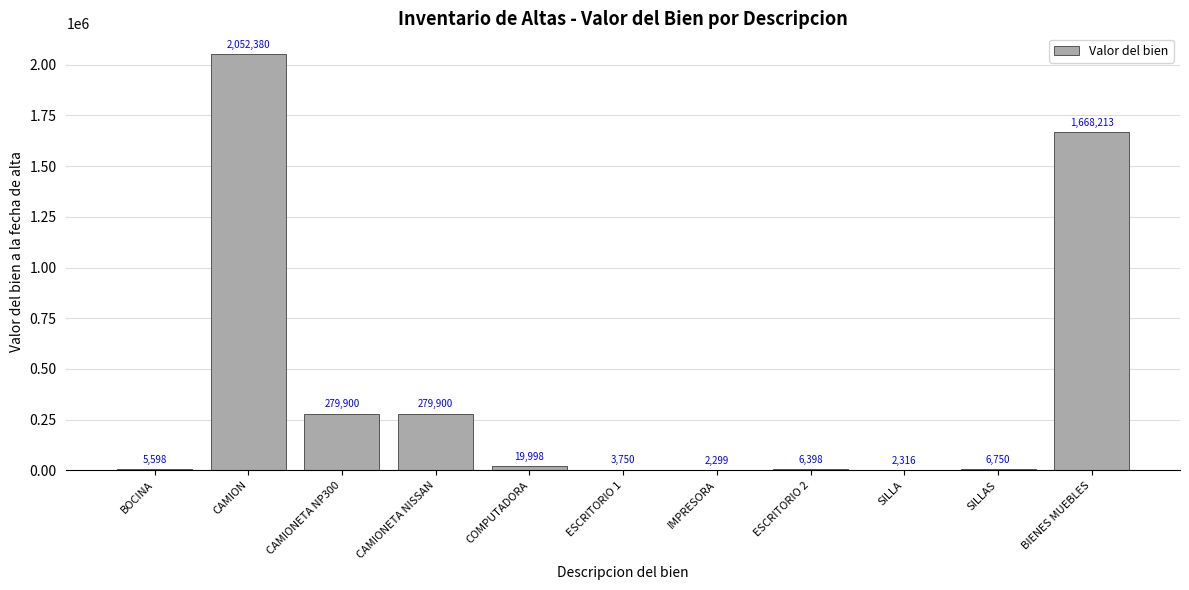

What is the sum of the values at CAMIONETA NISSAN and BOCINA?

285498.0